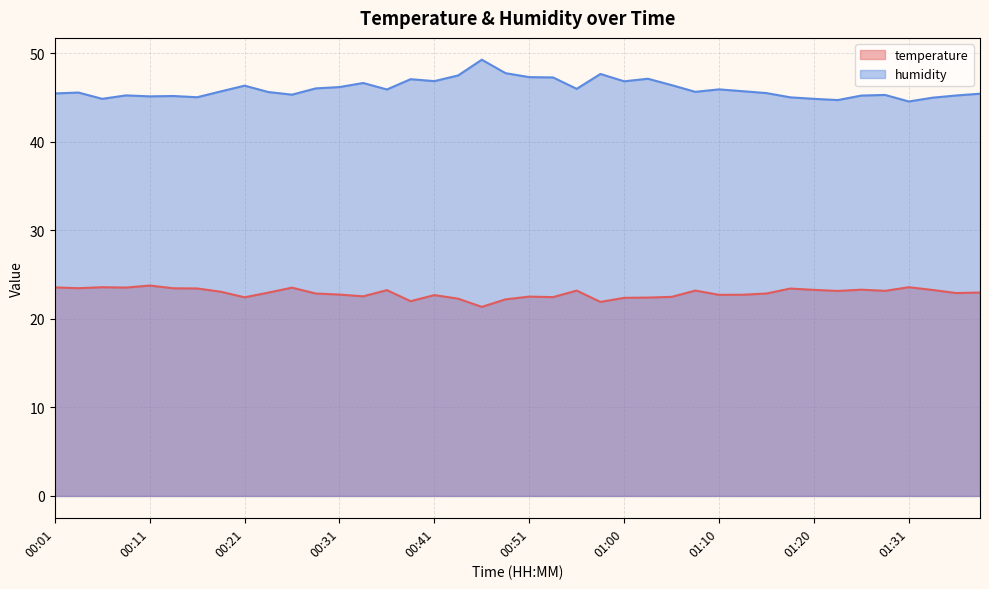

True or false: temperature has a value of 6.7 at 01:33.

False